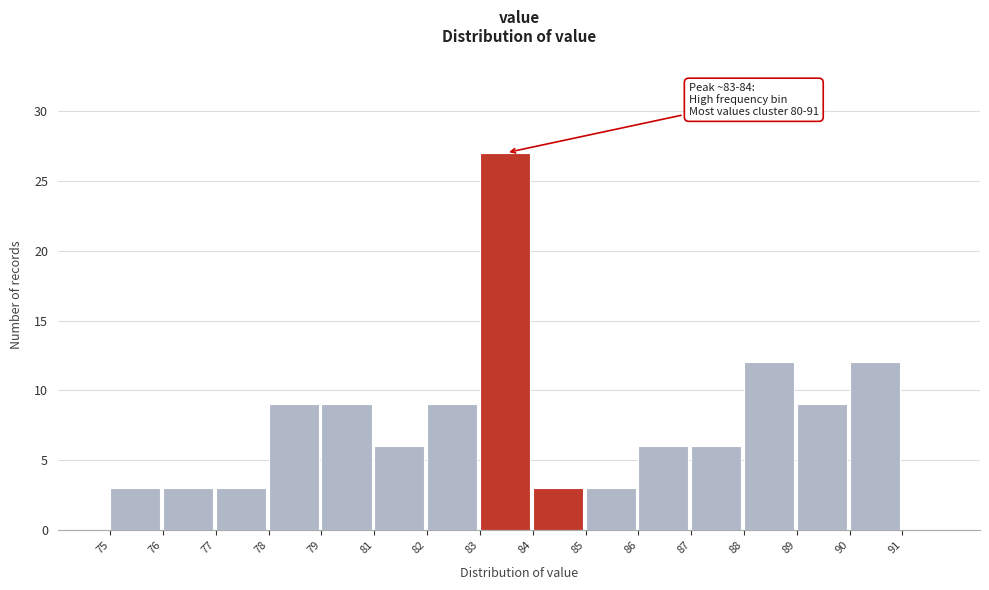

Reading left to right, what are all the values shown in this chart?

3	3	3	9	9	6	9	27	3	3	6	6	12	9	12